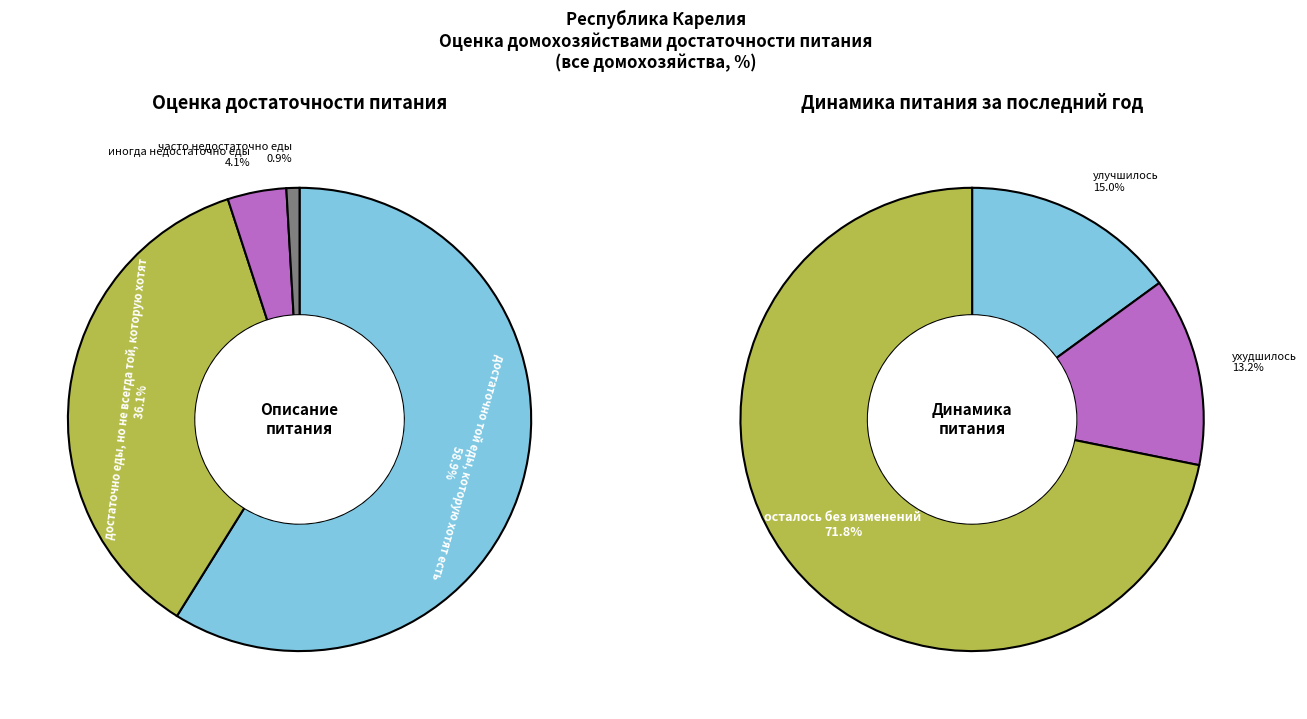

How many segments does this pie chart have?

4